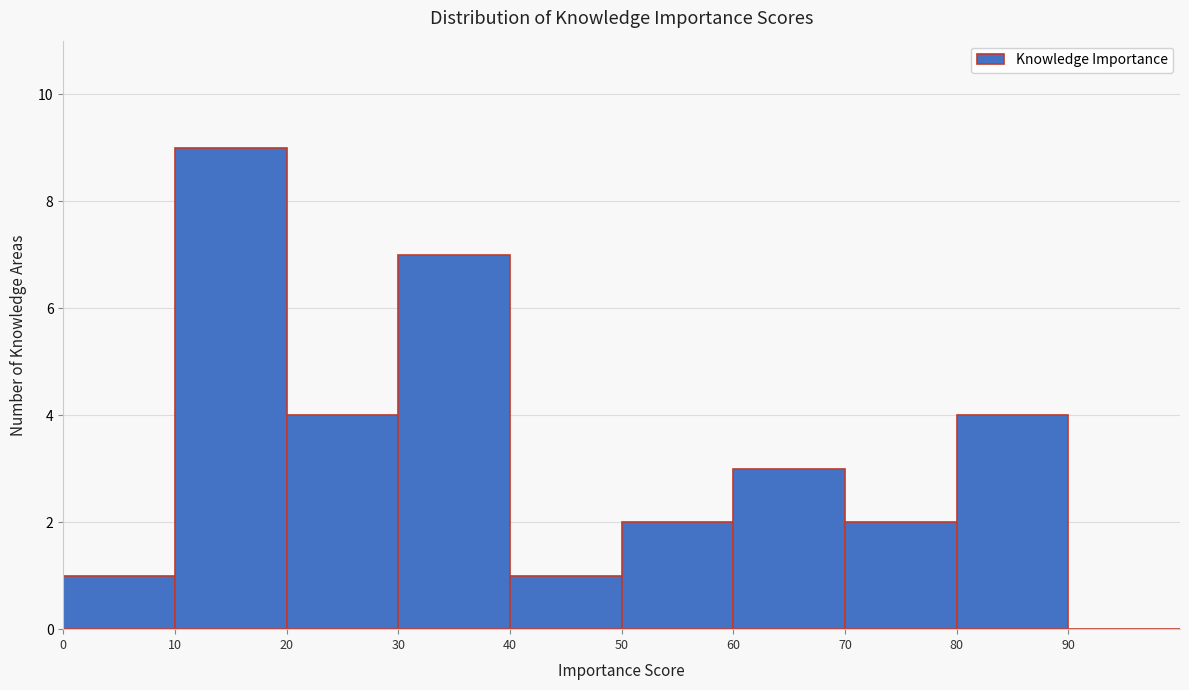

Over which range of the x-axis is the bar tallest?

10 to 20